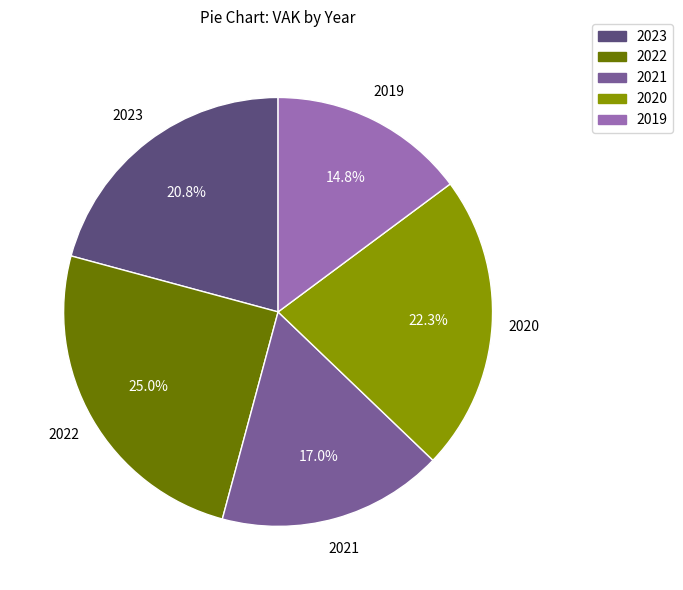

To the nearest percent, what is the difference between the largest and smallest slice percentages?

10%